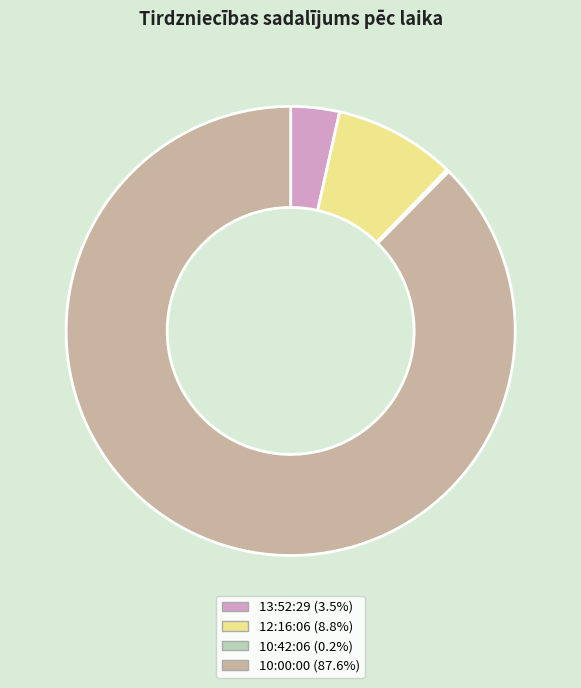

Between 12:16:06 and 13:52:29, which is larger?

12:16:06